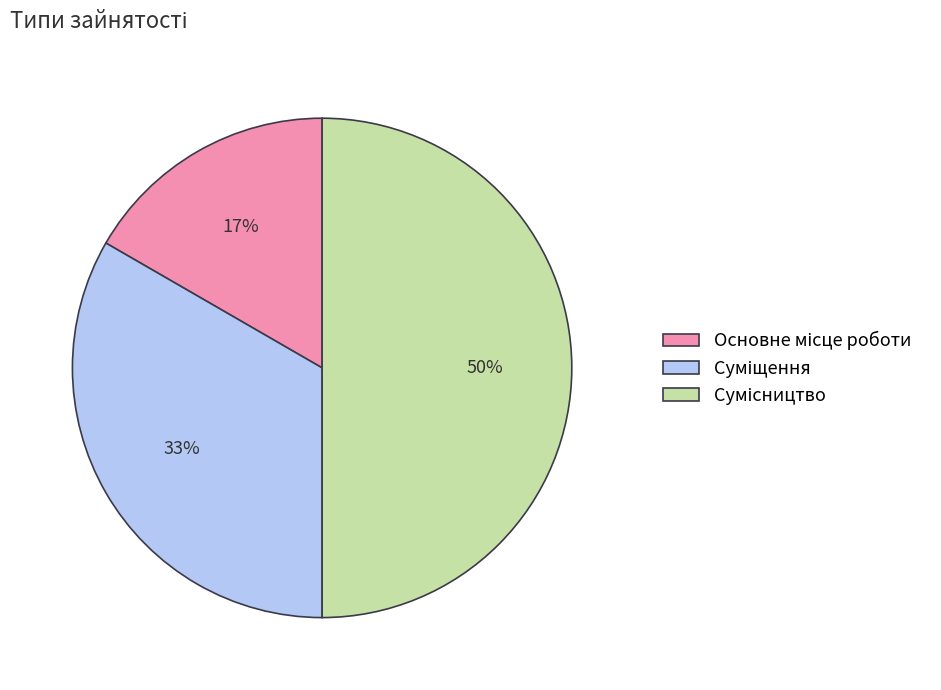

To the nearest percent, what is the difference between the largest and smallest slice percentages?

33%